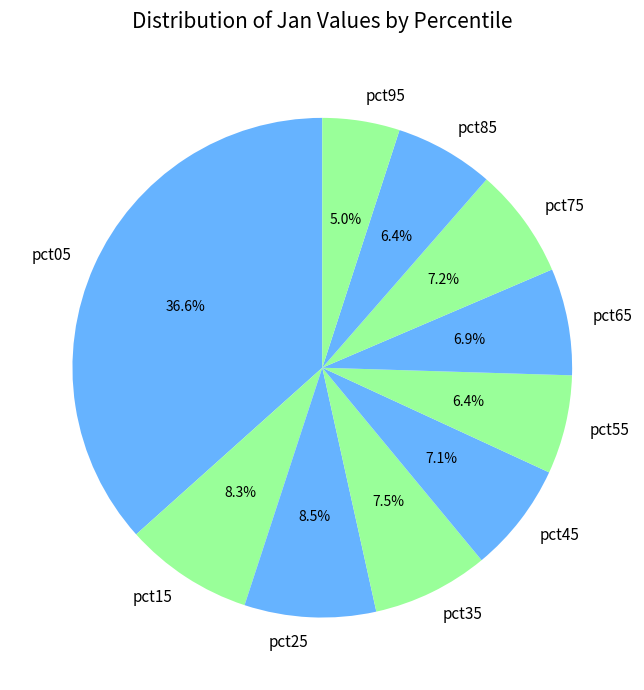

Is the sum of pct05 and pct55 greater than half?

No